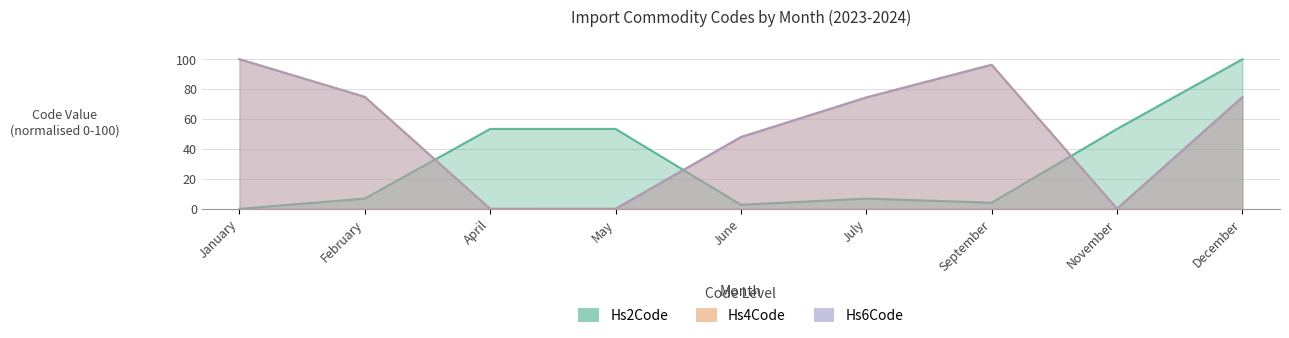

Which category has the lowest value in the Hs6Code series?

April